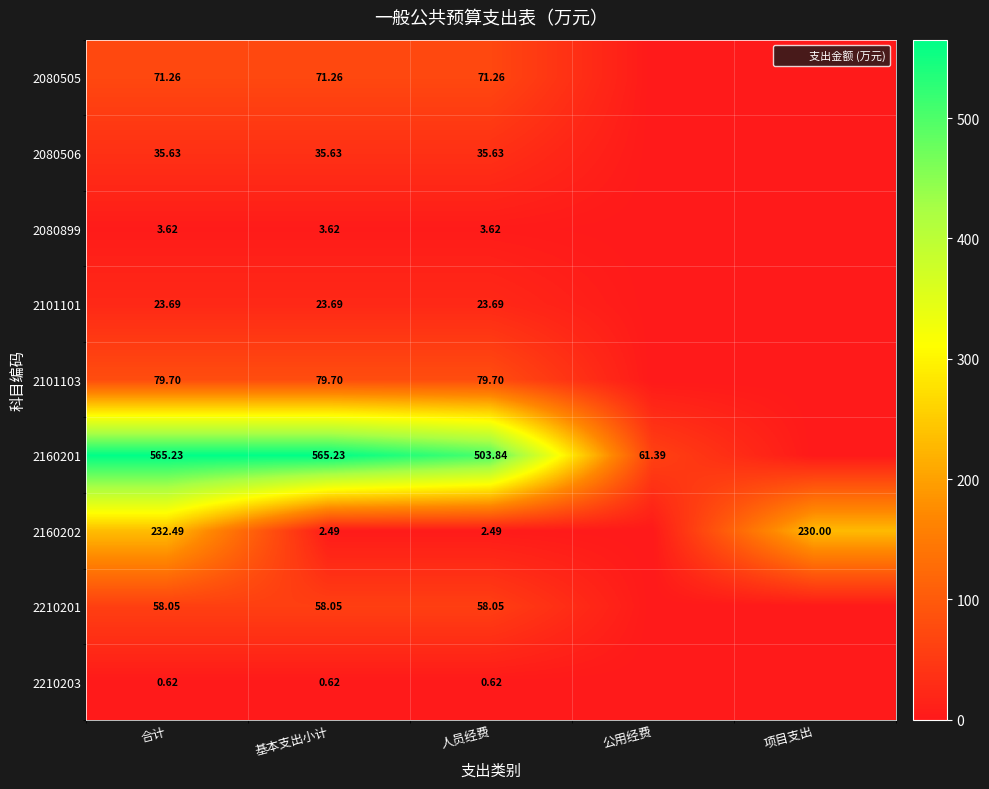

Between 人员经费 and 公用经费, which series saw the biggest shift?

2160201